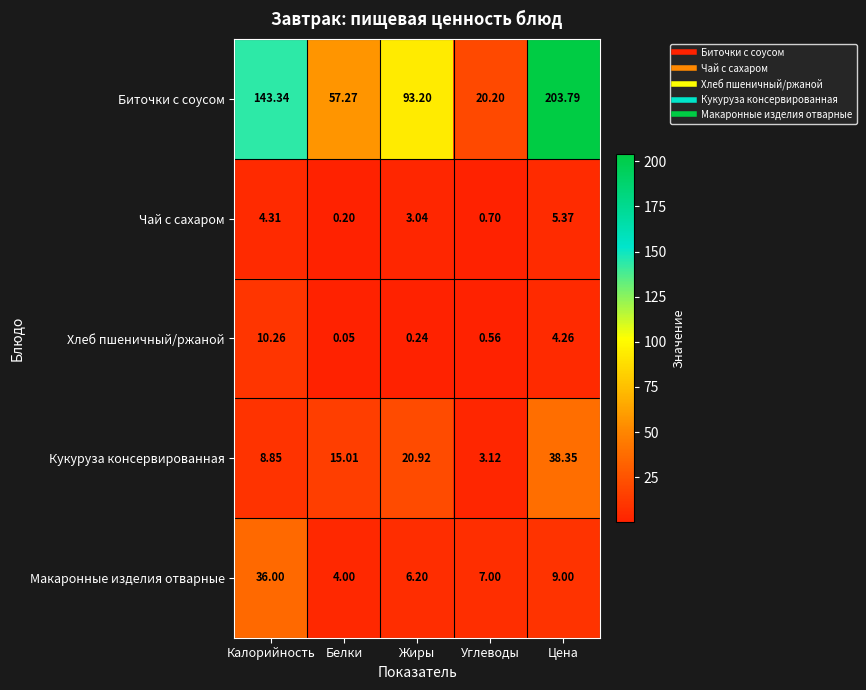

Which category has the lowest value in the Хлеб пшеничный/ржаной series?

Белки